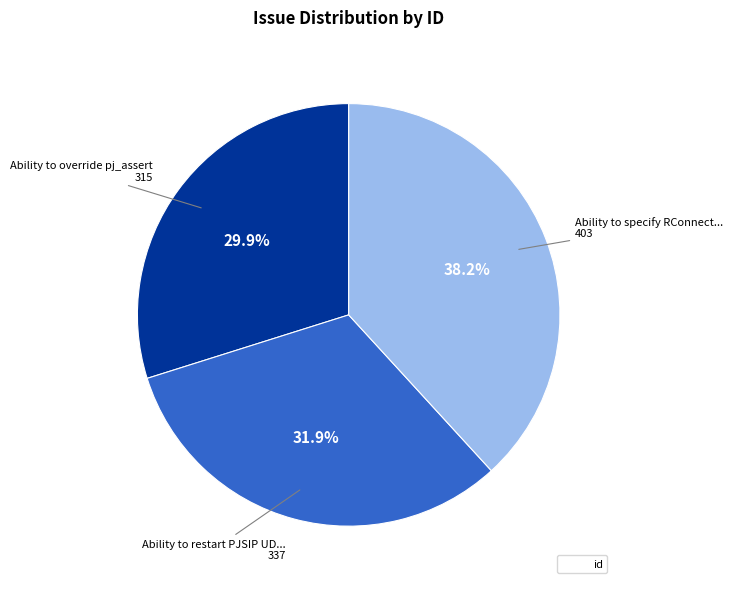

Is there a majority slice in this chart?

No